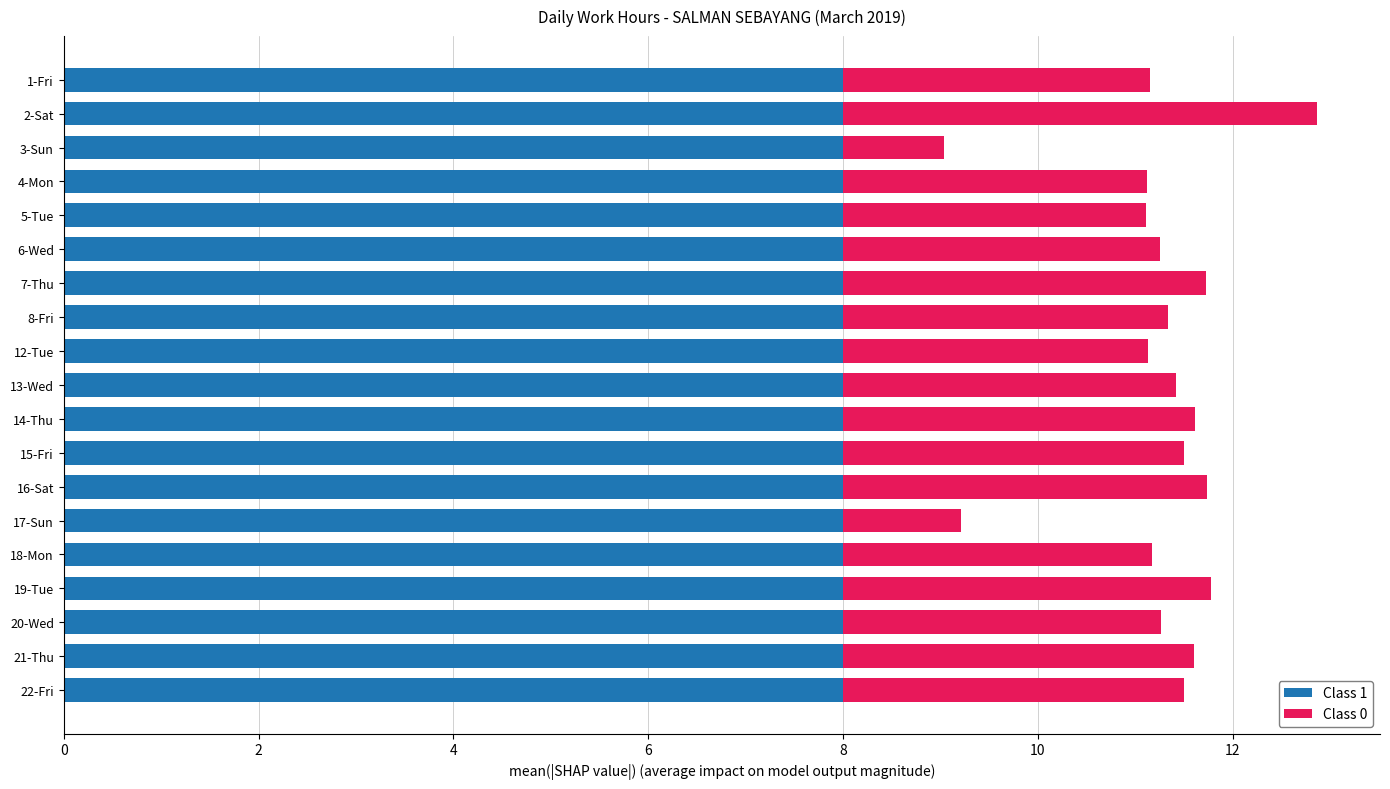

The Class 1 series shows 8.0 at 22-Fri. True or false?

True